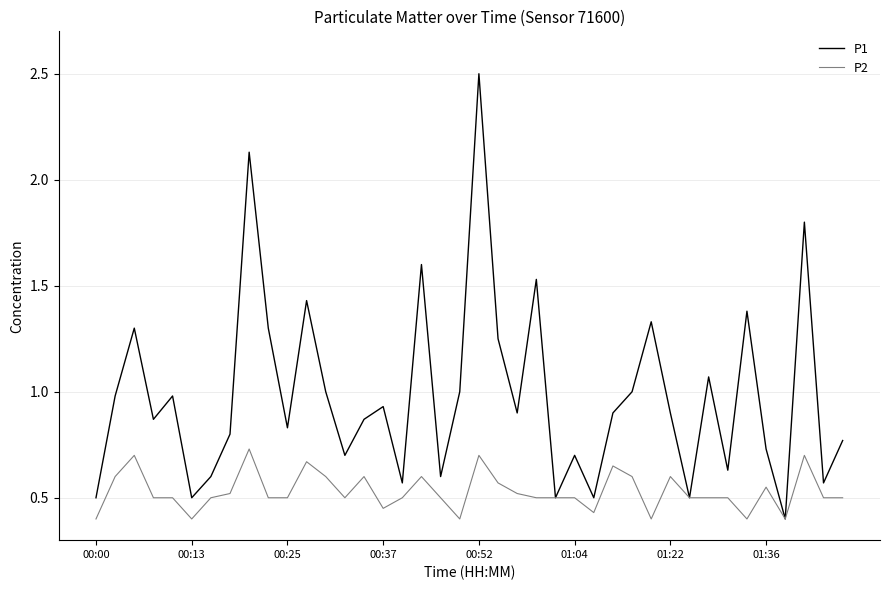

Which series has the largest range (max minus min)?

P1